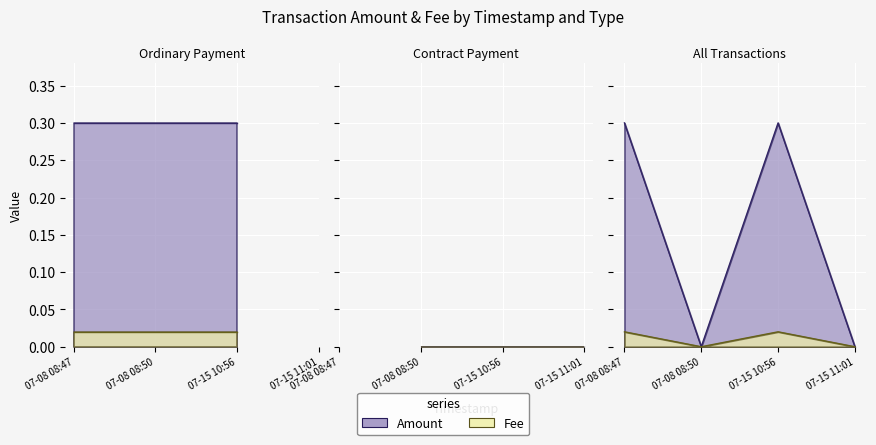

The value of Fee at 07-08 08:50 is 0.0. True or false?

True